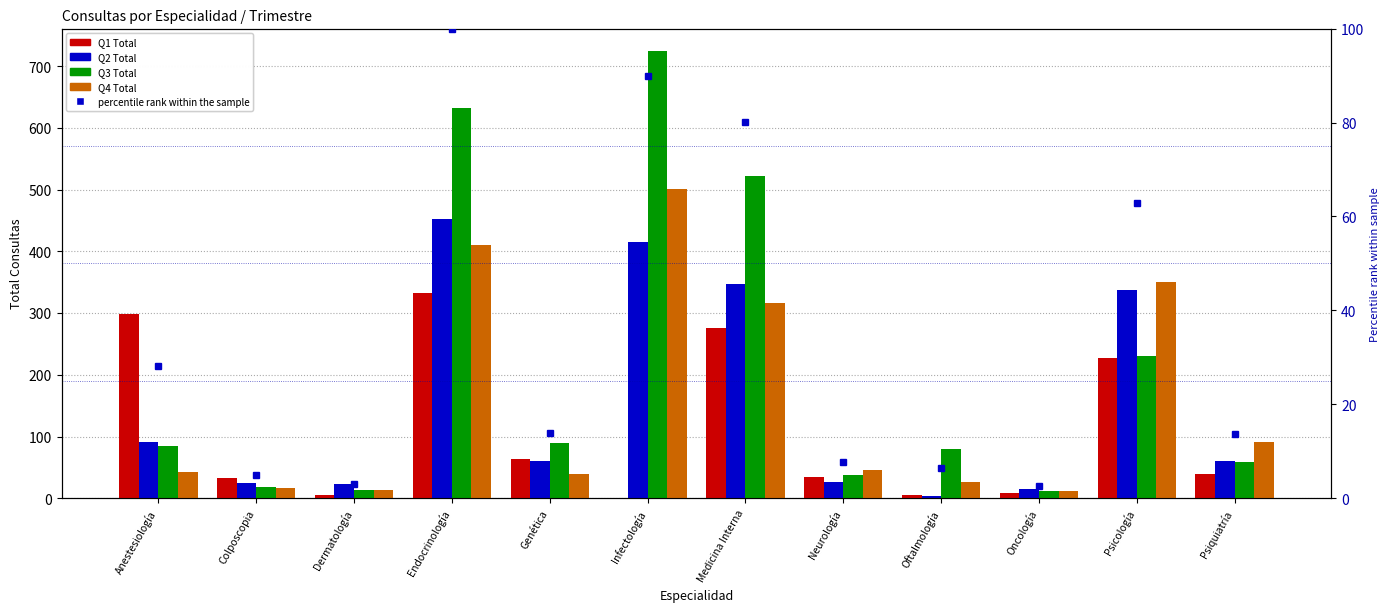

What is the difference between the Q3 Total values at Genética and Psiquiatría?

31.0